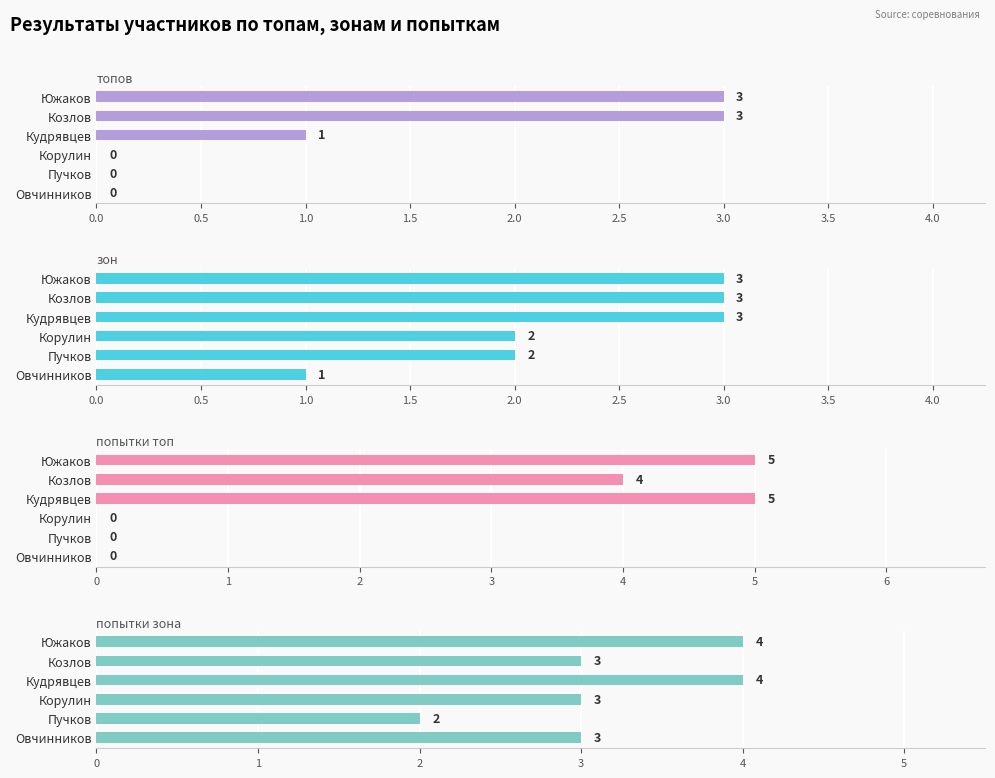

What is the highest value of the топов series?

3